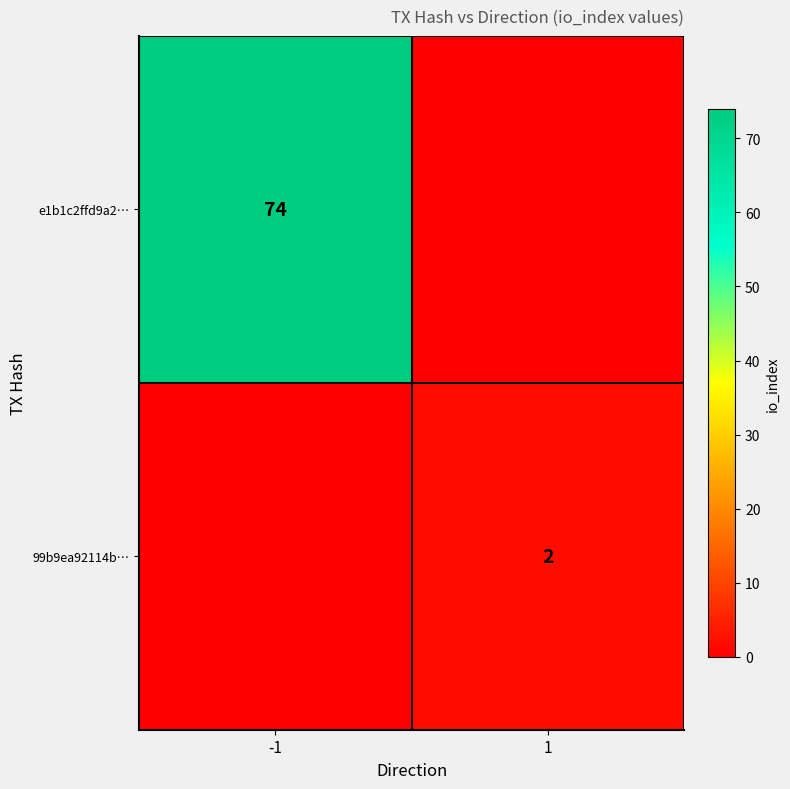

Between -1 and 1, which is larger?

-1